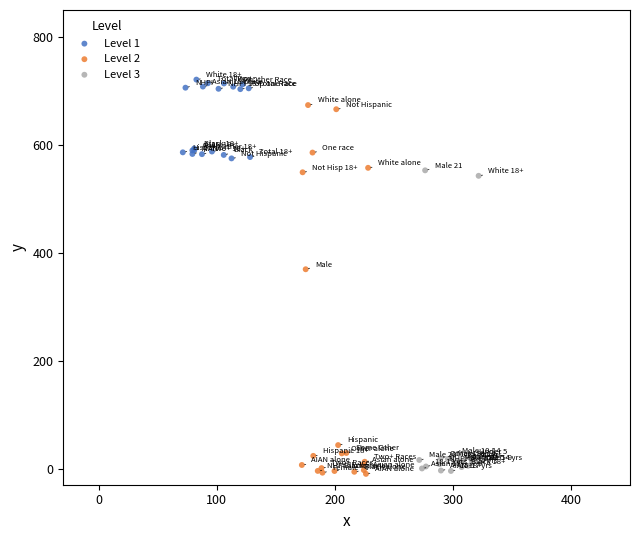

Which series contains the highest Y value?

Level 1